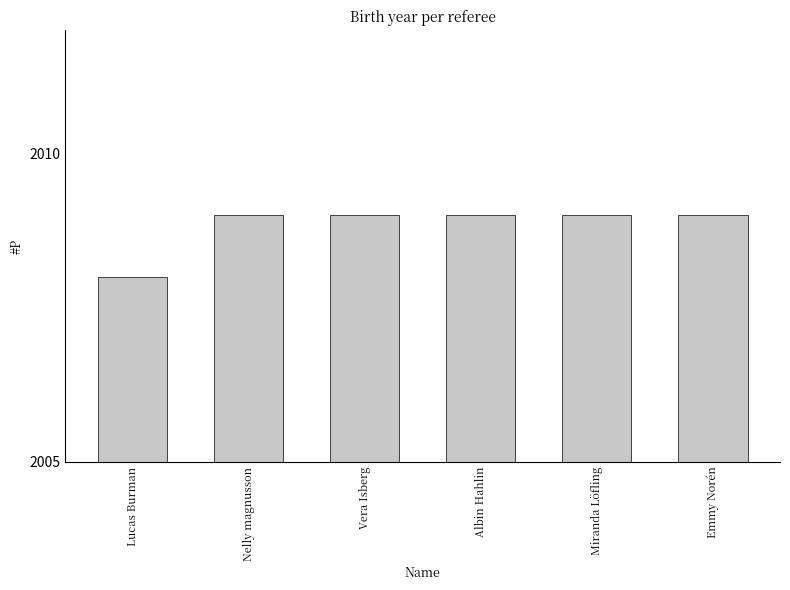

True or false: the data shows 2009 at Albin Hahlin.

True